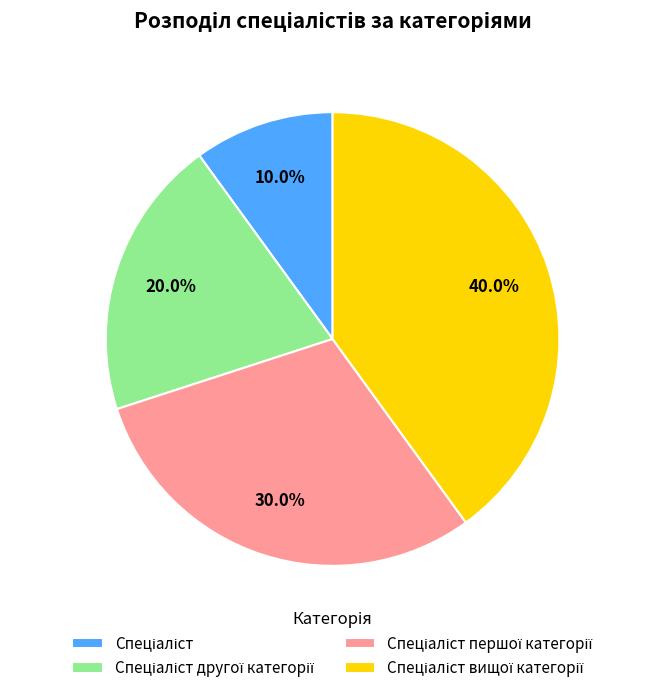

Is there any slice that represents more than half of the pie?

No